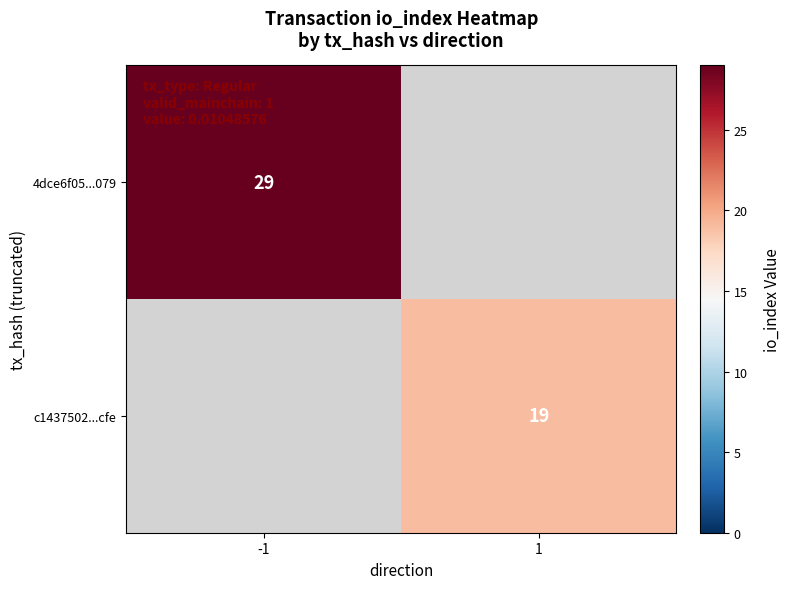

Is it true that c1437502...cfe equals 19 at 1?

True